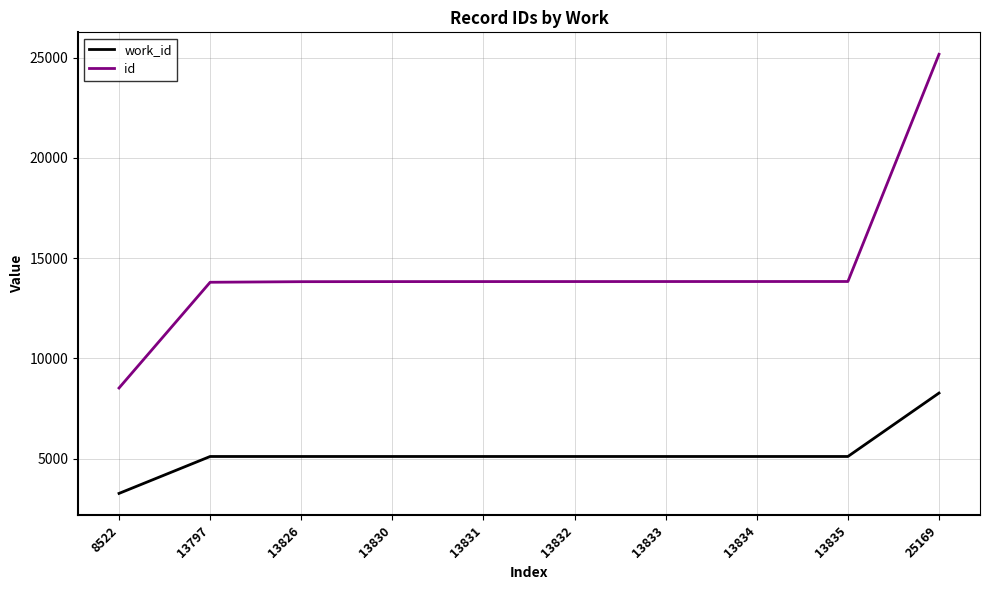

True or false: id and work_id intersect in this chart.

False